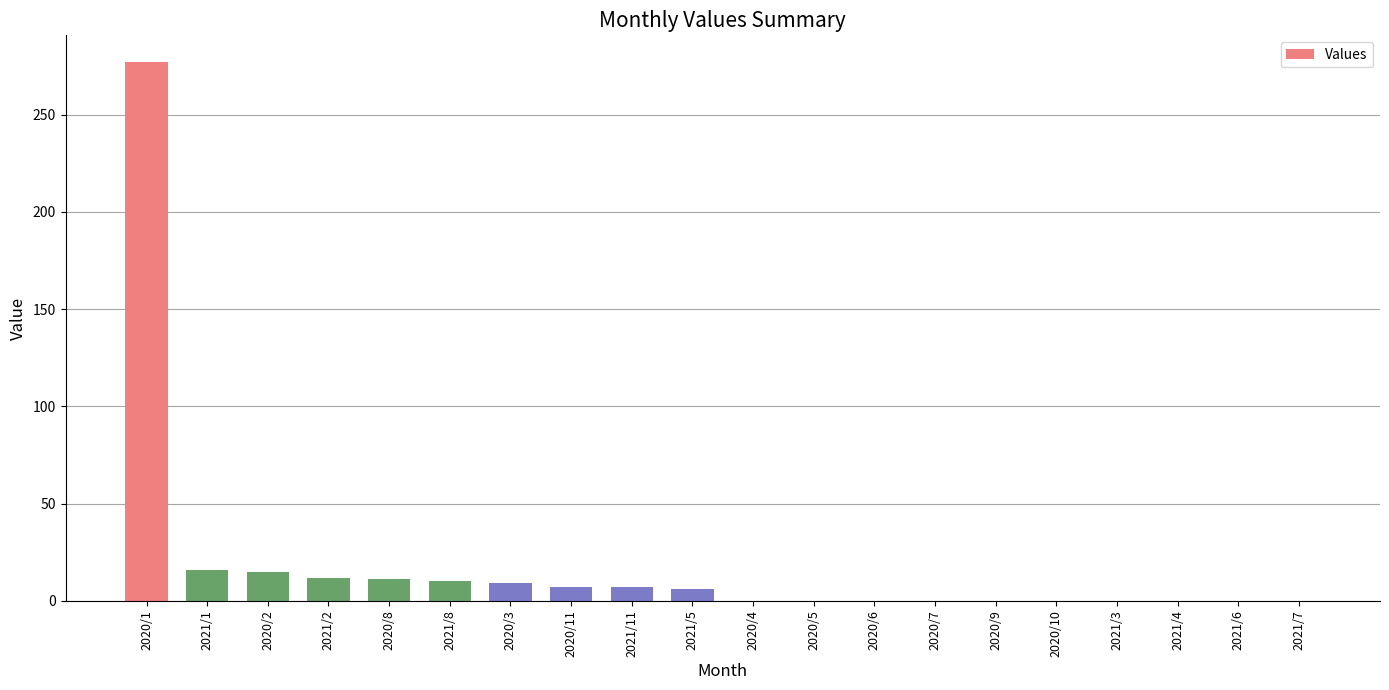

True or false: the data shows 15 at 2020/2.

True